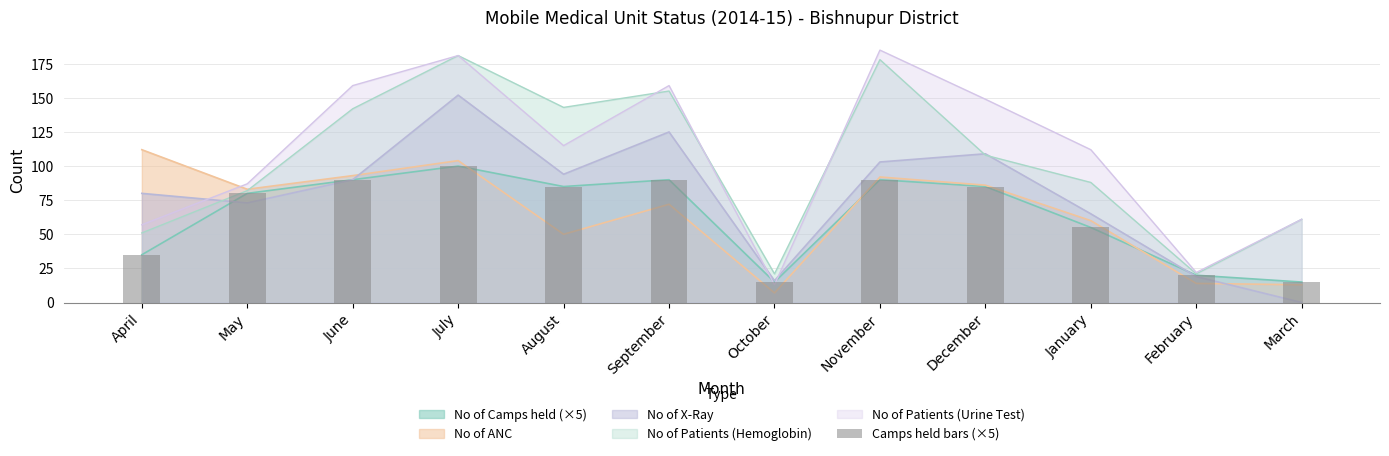

Rank the categories by value from highest to lowest.

July, June, September, November, August, December, May, January, April, February, October, March